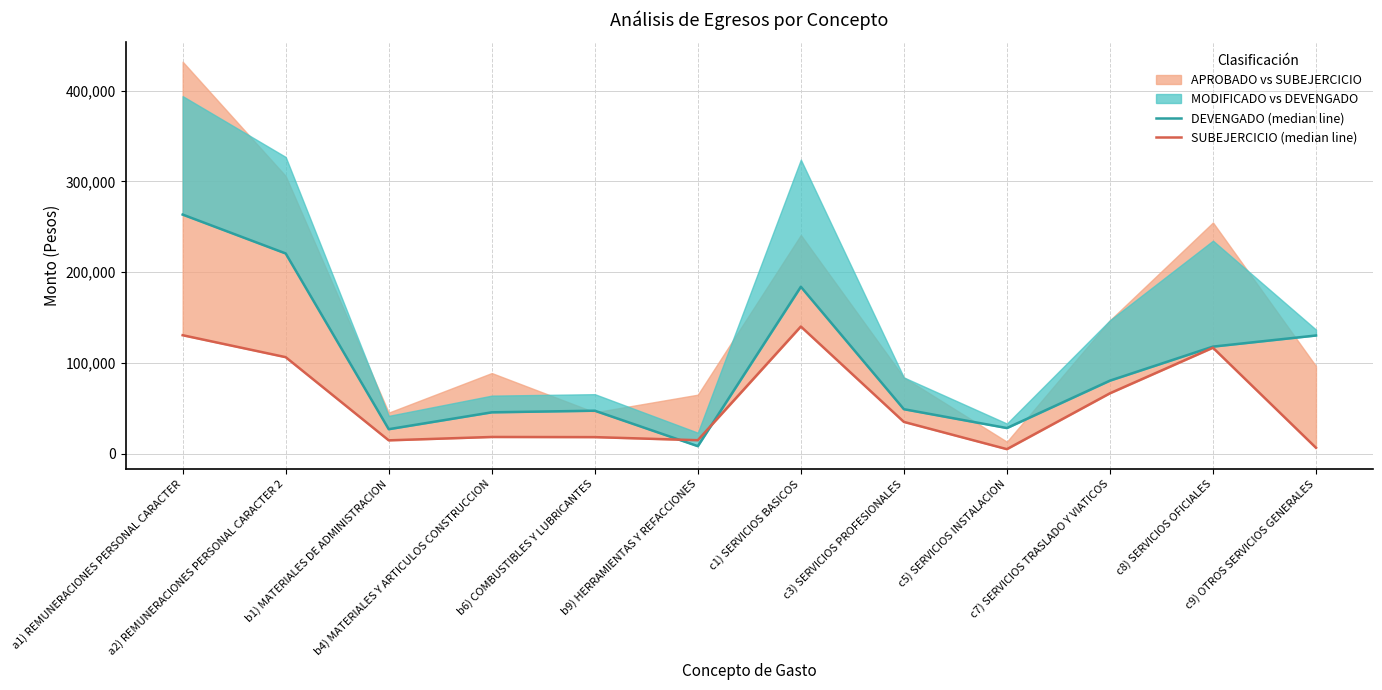

Is the value of DEVENGADO (median line) at c7) SERVICIOS TRASLADO Y VIATICOS greater than the value of SUBEJERCICIO (median line) at c5) SERVICIOS INSTALACION?

Yes